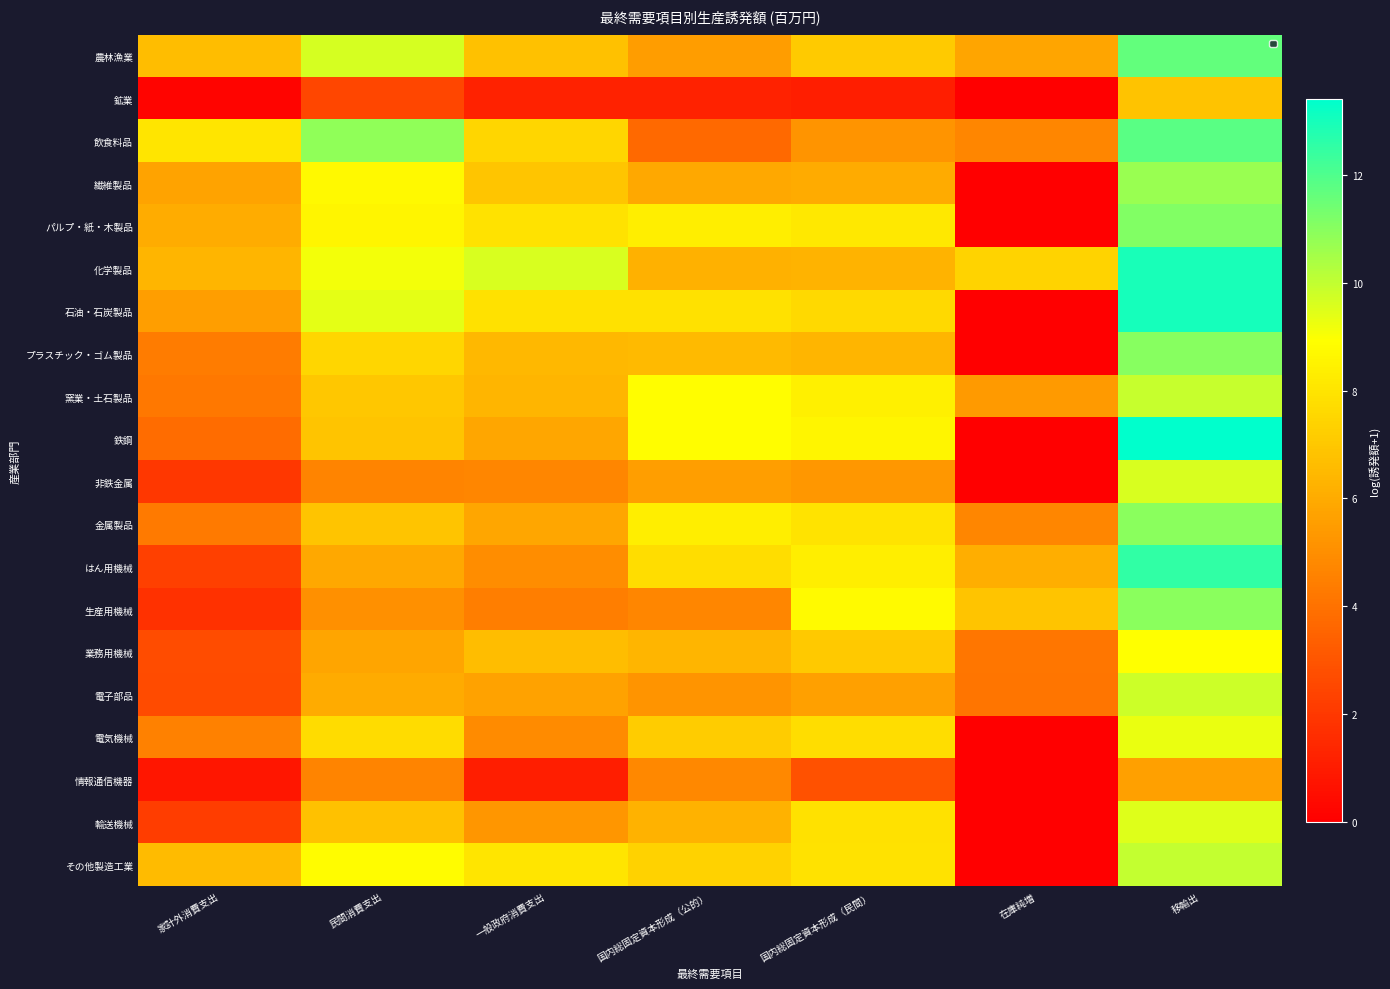

Where does the 非鉄金属 series first go above 4?

民間消費支出